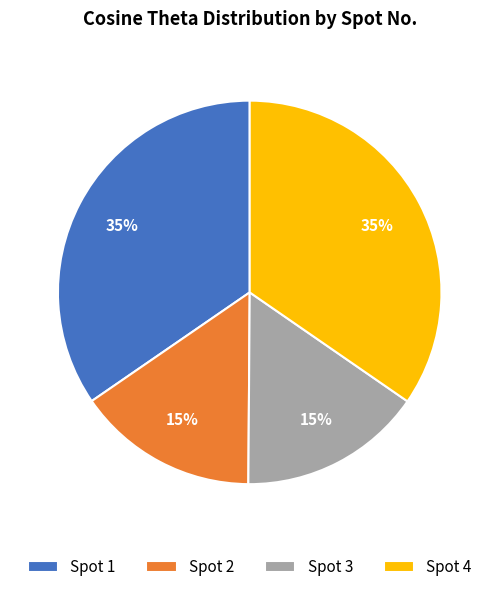

To the nearest percent, what percentage of the pie is Spot 3?

15%